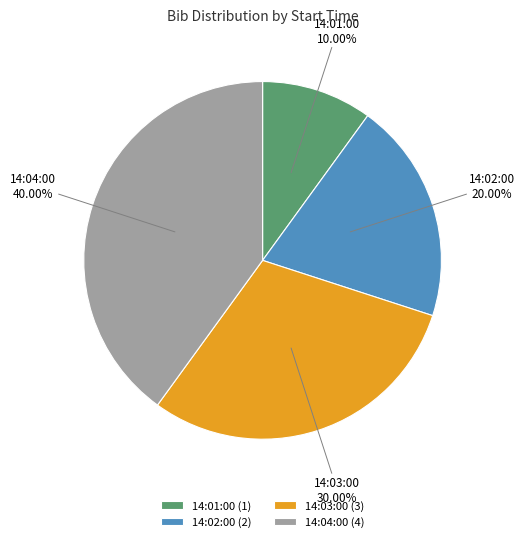

Is it true that 14:04:00 is 32% of the pie?

False